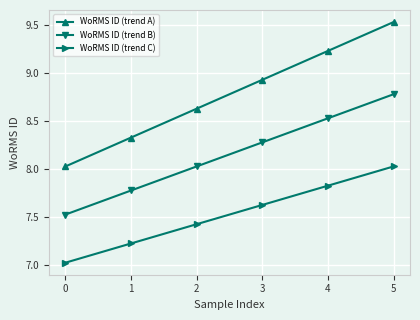

What is the sum of all WoRMS ID (trend A) values?

52.7